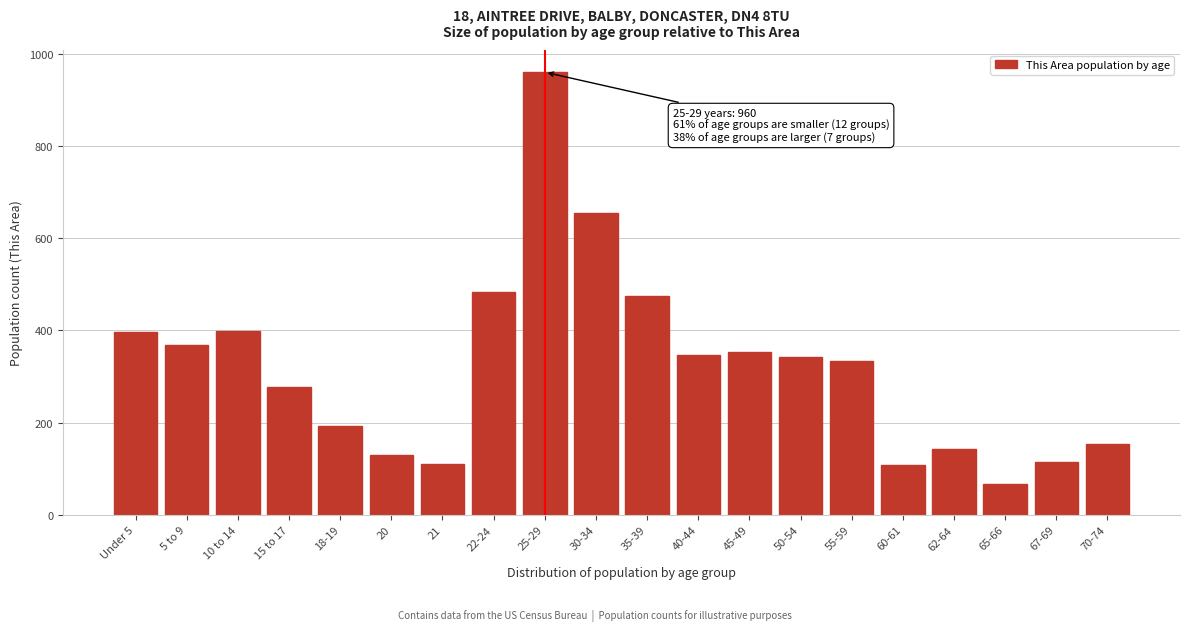

What is the smallest value displayed?

66